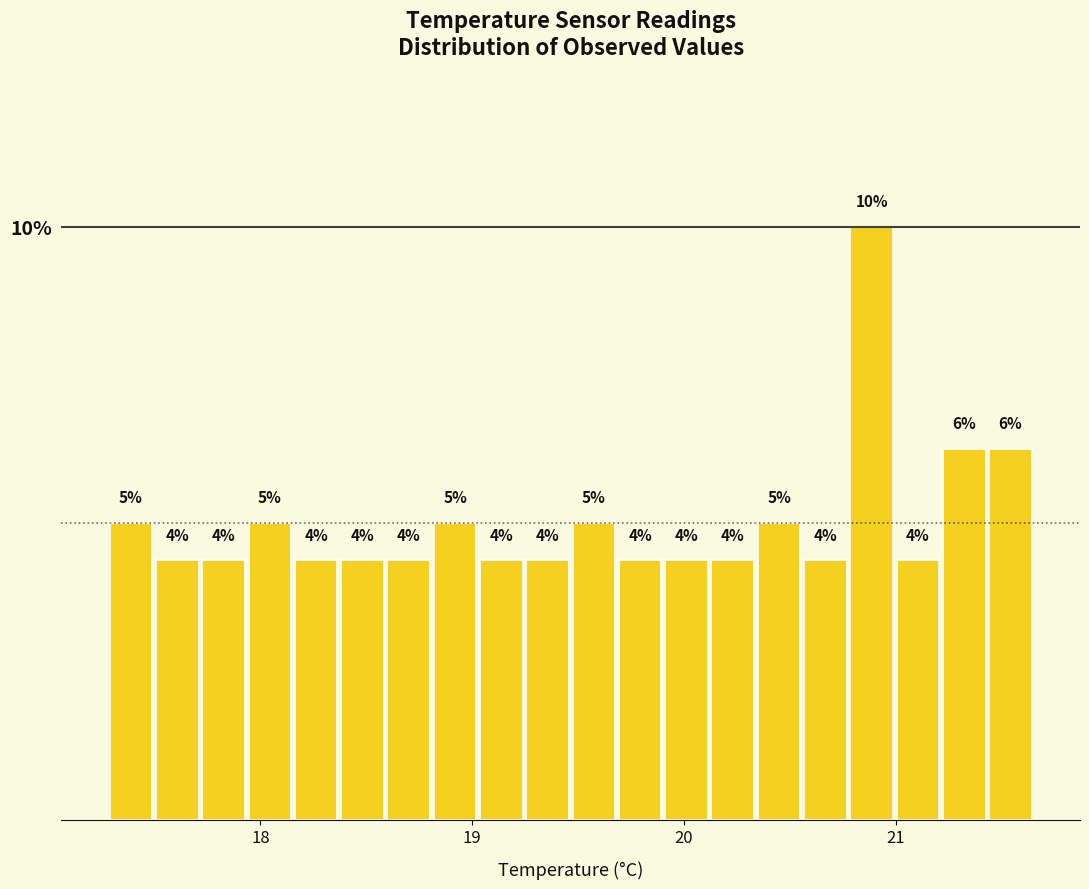

Read against the x-axis, roughly where is the centre of the tallest bar?

20.9